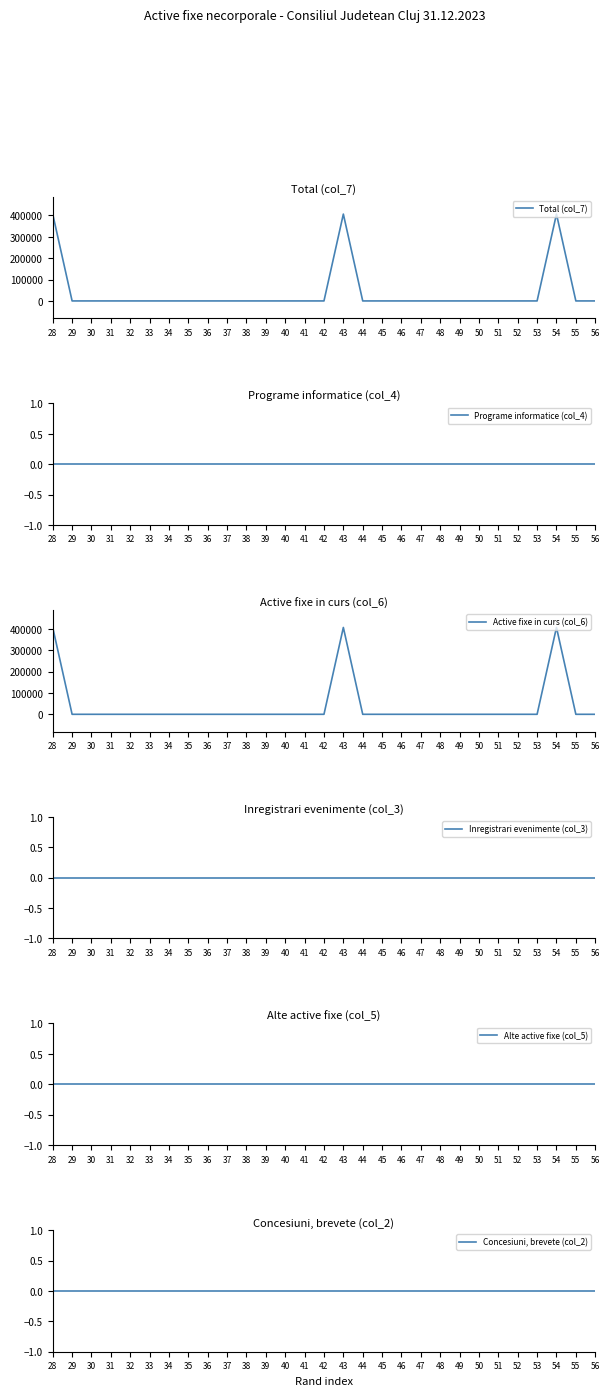

Is this an area chart (filled region under the line)?

No